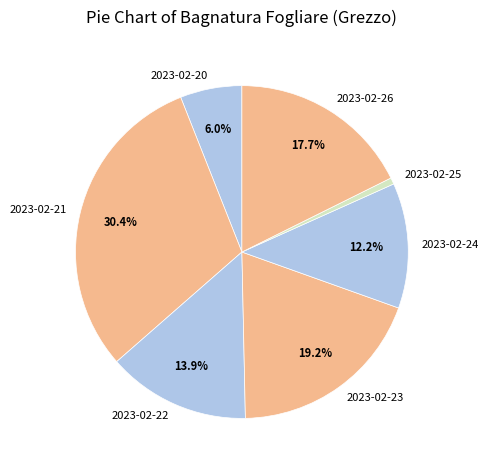

To the nearest percent, what portion does 2023-02-23 represent?

19%